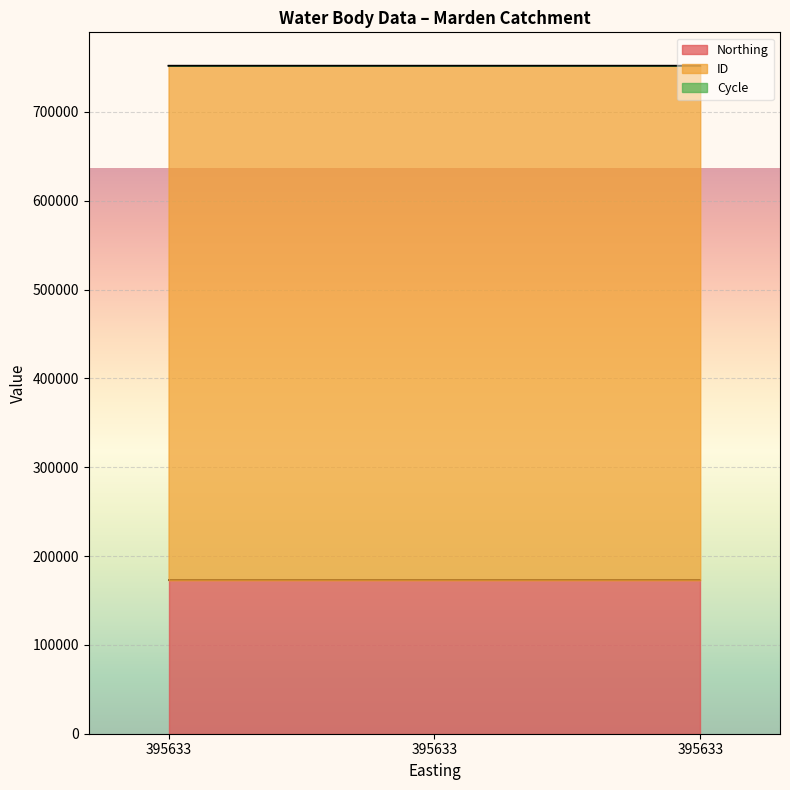

What is the maximum value for ID?

579270